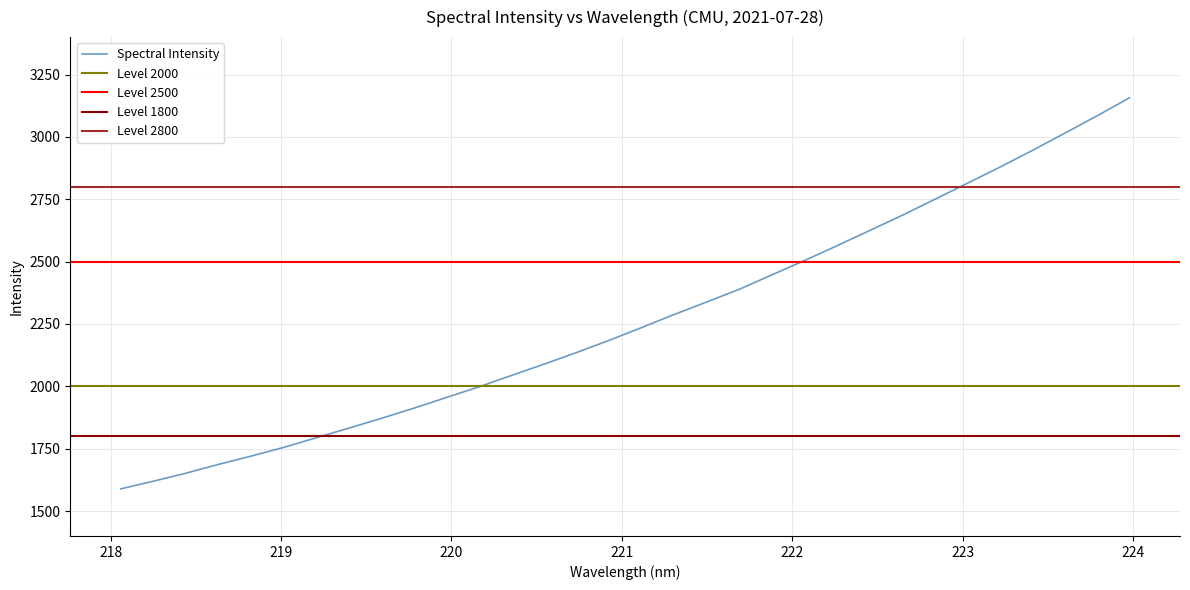

What is the label of the 17th point from the right?

220.9264